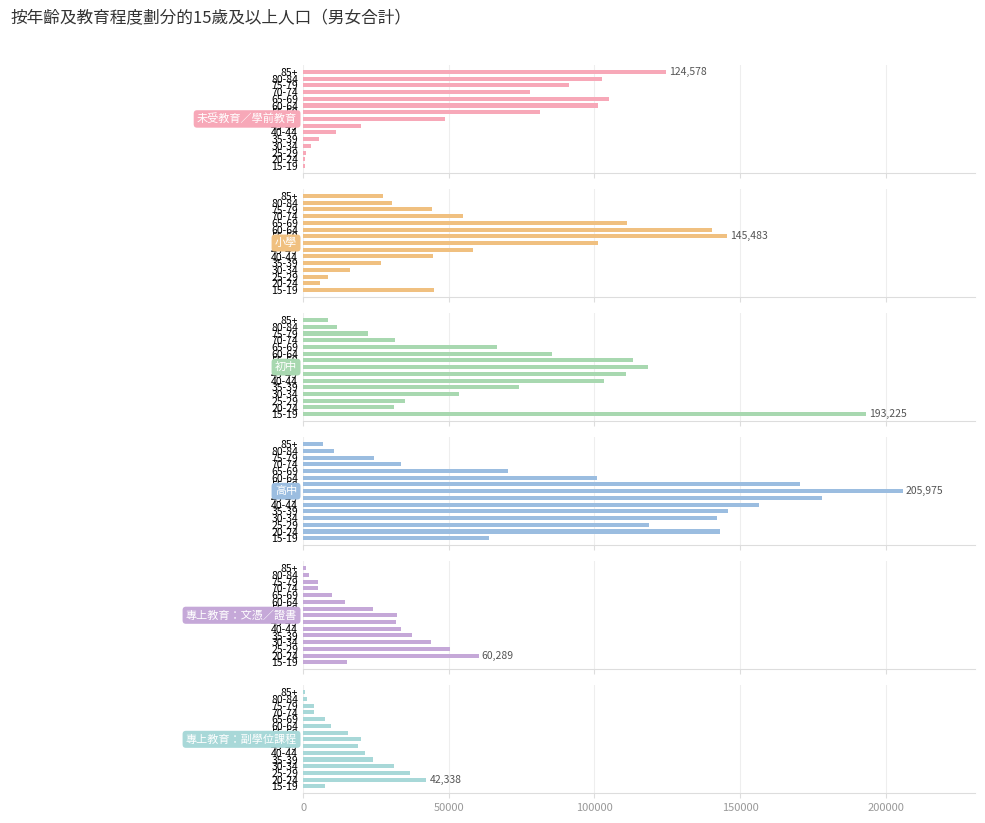

What is the sum of the 專上教育：文憑／證書 values at 75-79 and 65-69?

14828